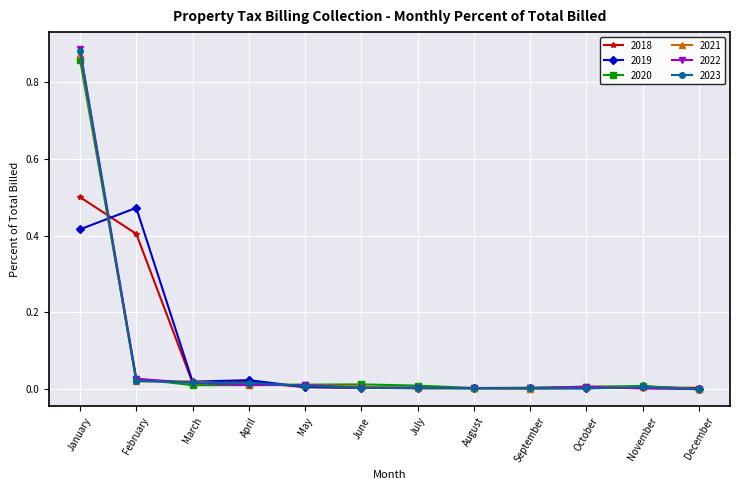

In 2019, how many points are lower than both neighbors (excluding endpoints)?

3